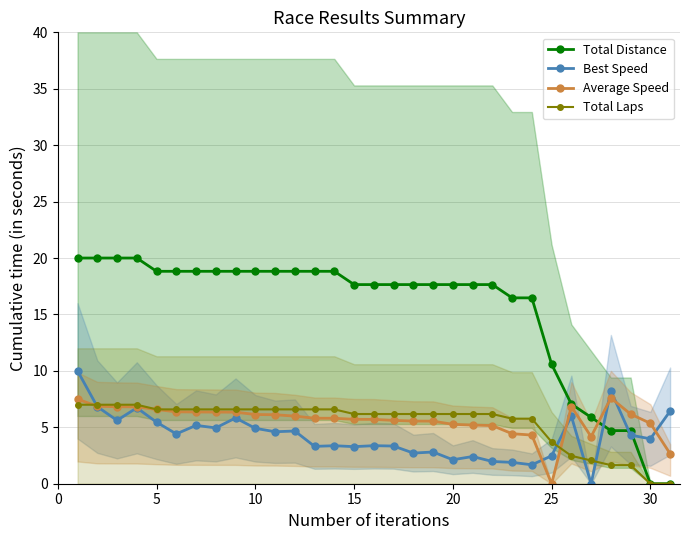

True or false: Total Laps and Total Distance intersect in this chart.

False